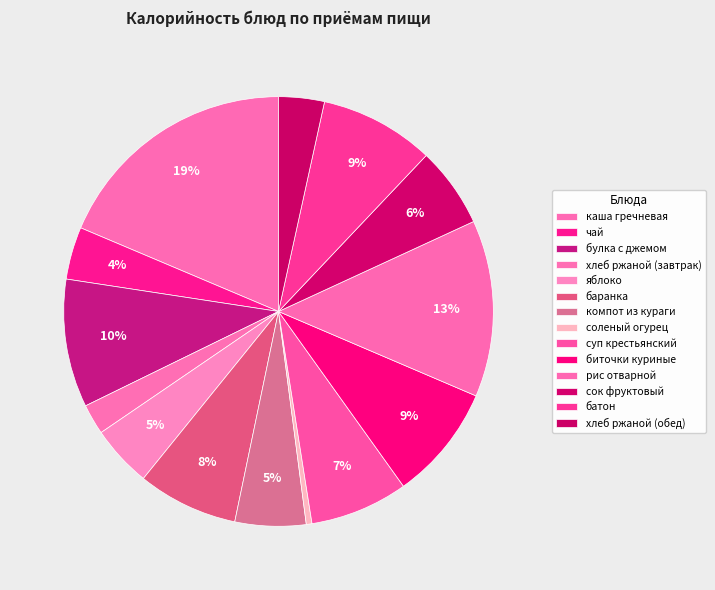

To the nearest percent, what is the combined percentage of суп крестьянский and яблоко?

12%